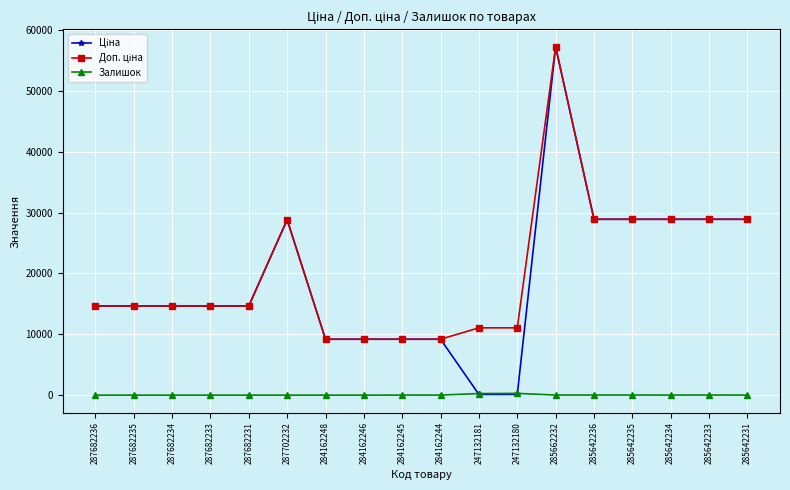

What is the sum of all Залишок values?

650.0